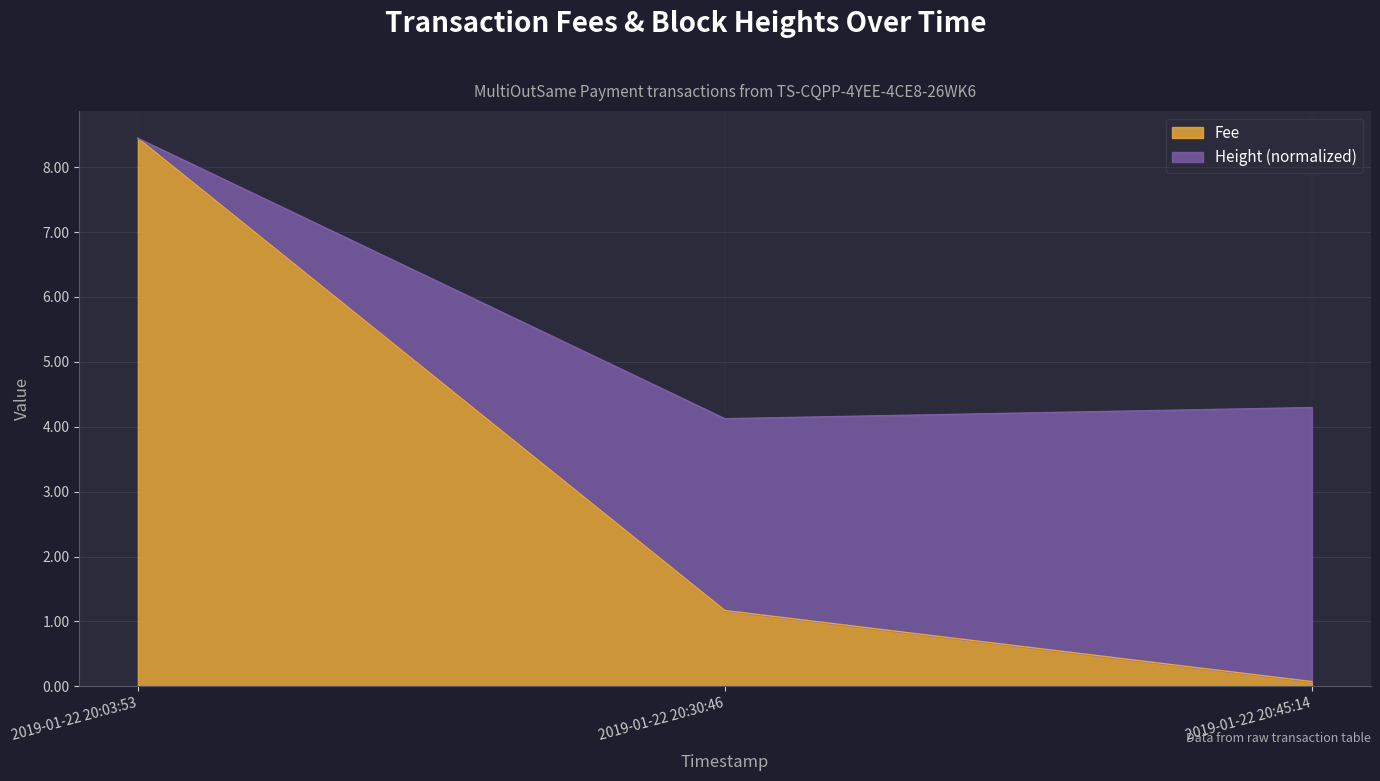

Rank the categories by value from highest to lowest.

2019-01-22 20:03:53, 2019-01-22 20:30:46, 2019-01-22 20:45:14